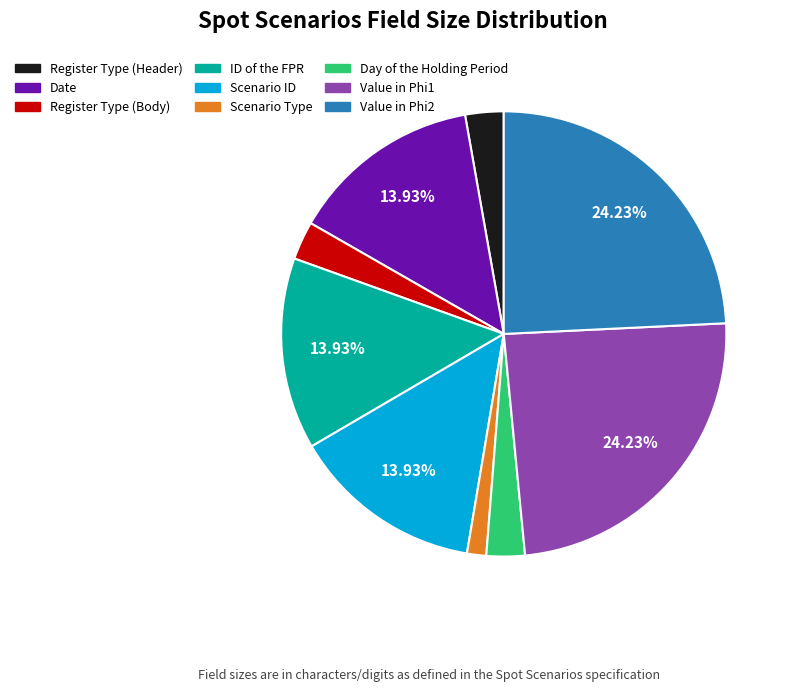

To the nearest percent, what is the difference between the largest and smallest slice percentages?

23%